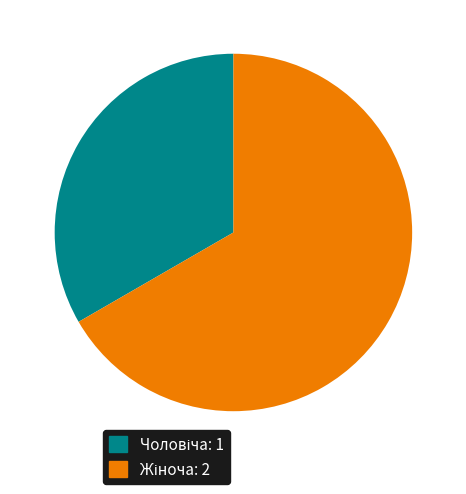

How many slices are in this pie chart?

2